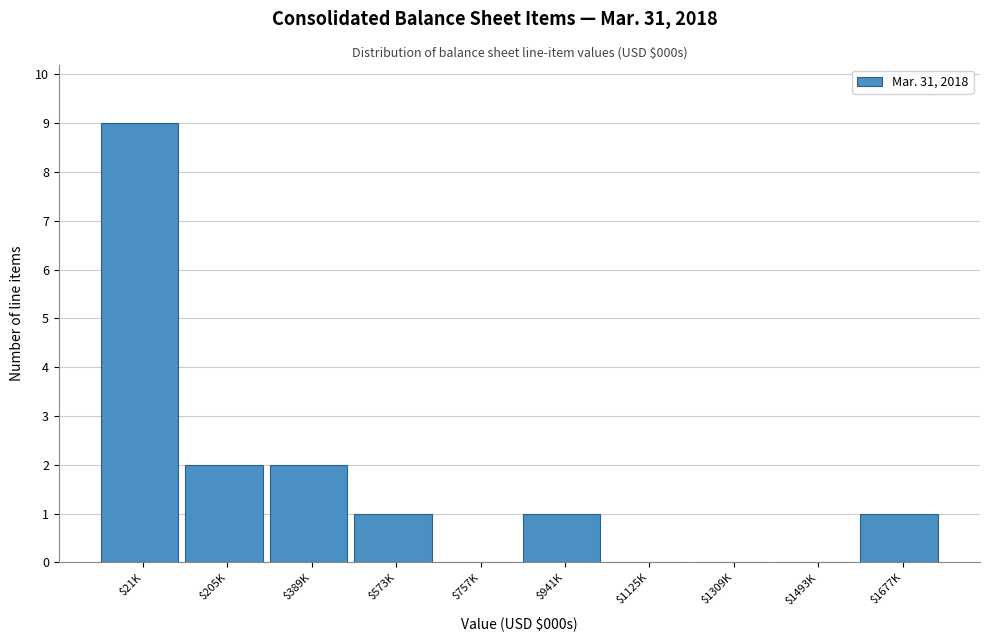

The chart shows a value of 2 at $205K. True or false?

True